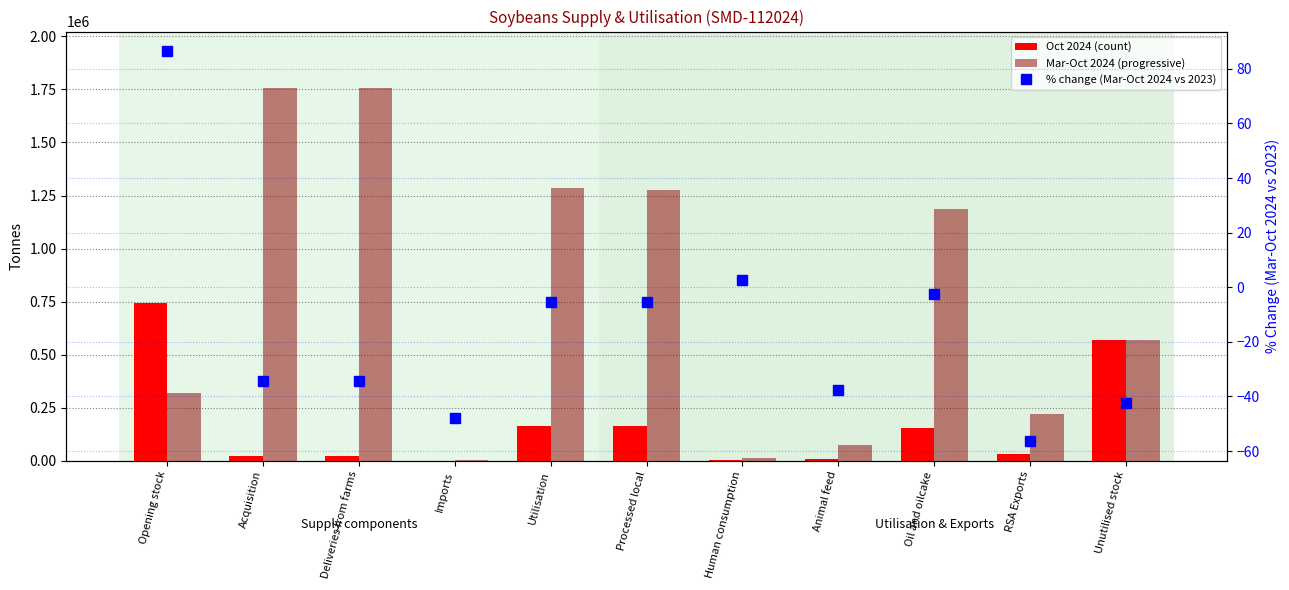

What is the sum of all Oct 2024 (count) values?

1878927.0